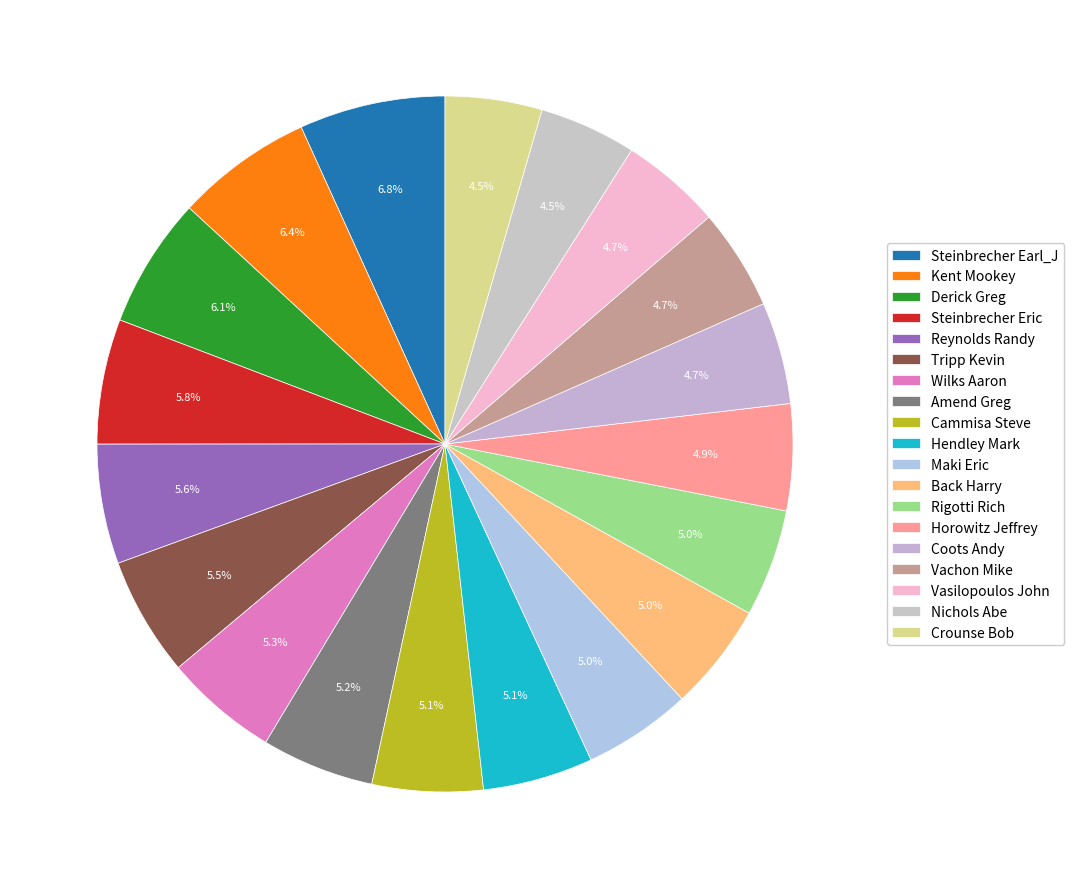

Does Kent Mookey represent more than half of the total?

No